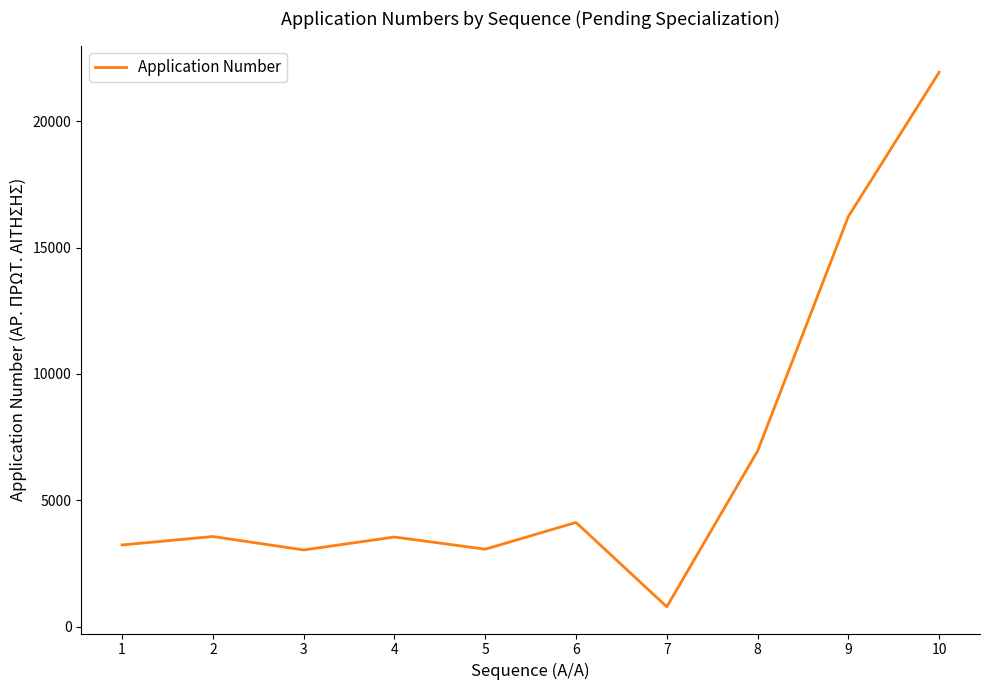

What is the smallest value displayed?

788